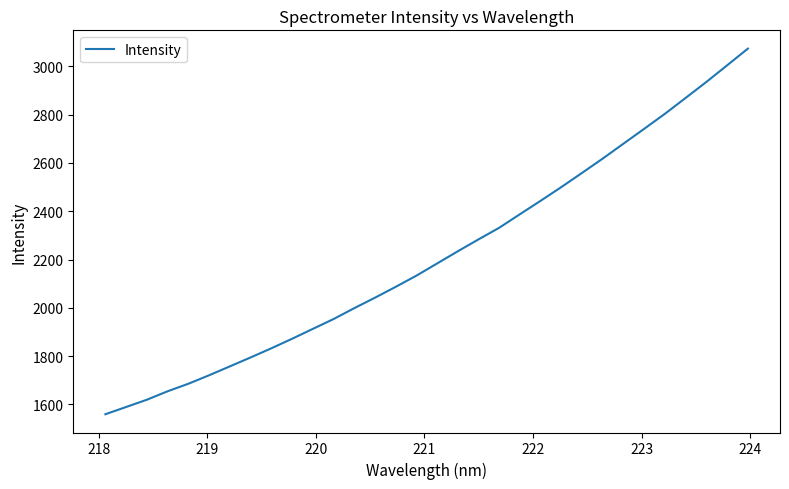

Reading left to right, list all the values displayed in this chart.

1559.7	1589.6	1619.7	1654.7	1685.8	1721.0	1757.9	1794.8	1832.7	1872.1	1913.0	1953.7	1998.9	2042.3	2087.3	2133.6	2184.2	2234.7	2284.0	2332.1	2388.3	2443.9	2500.7	2559.5	2618.8	2680.5	2742.0	2804.2	2869.8	2935.9	3004.5	3073.6